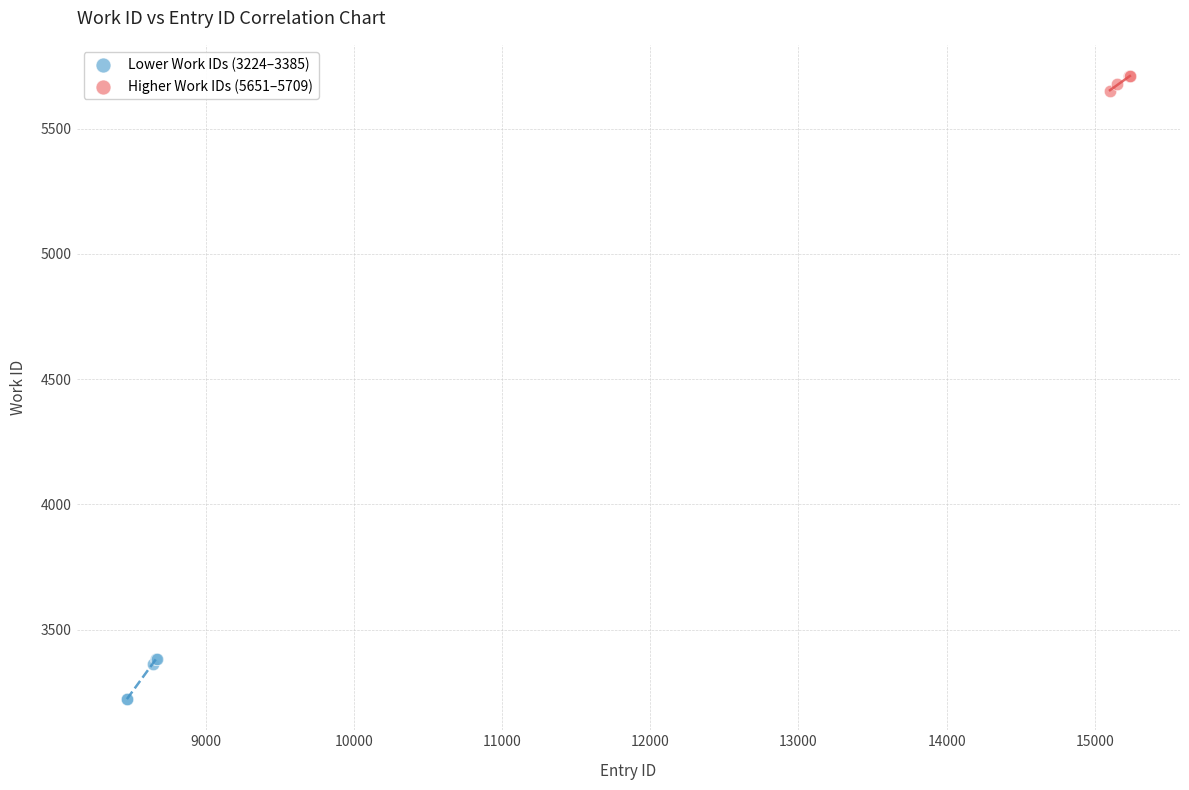

Which series has the largest Y range (max minus min)?

Lower Work IDs (3224–3385)